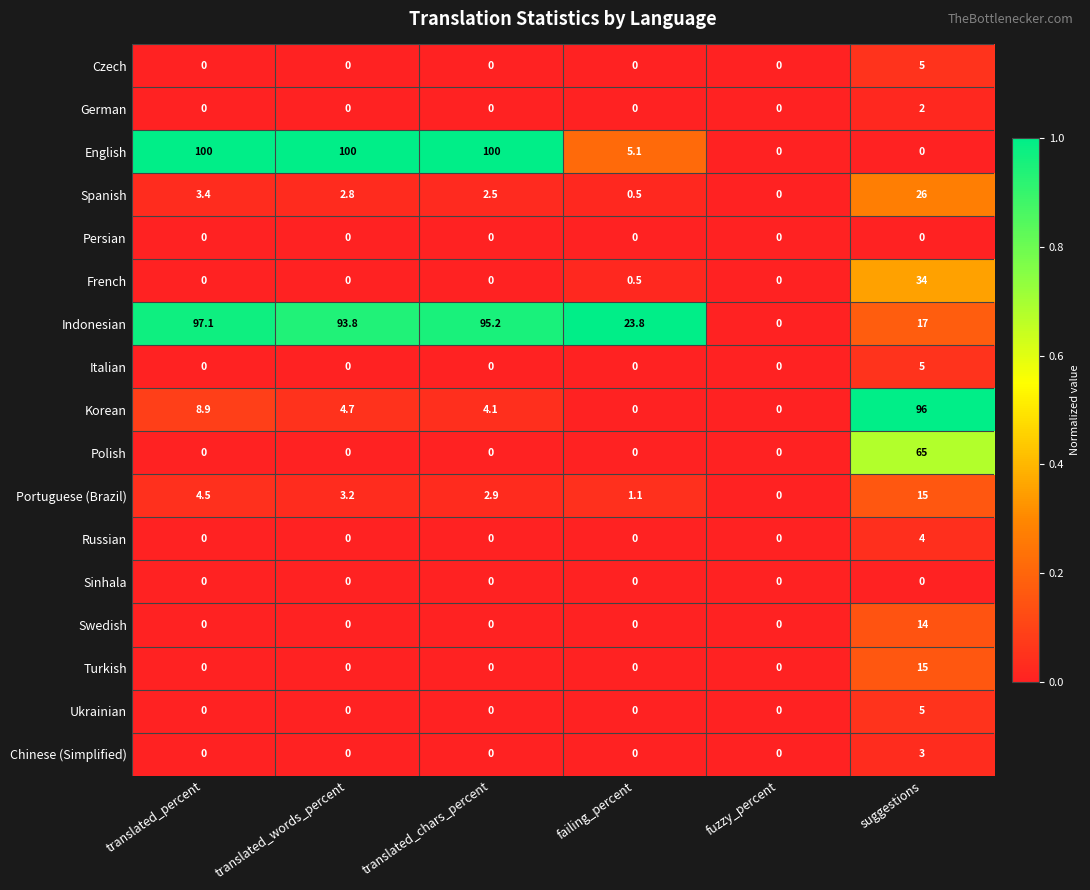

At which category is the sum across all series the highest?

suggestions